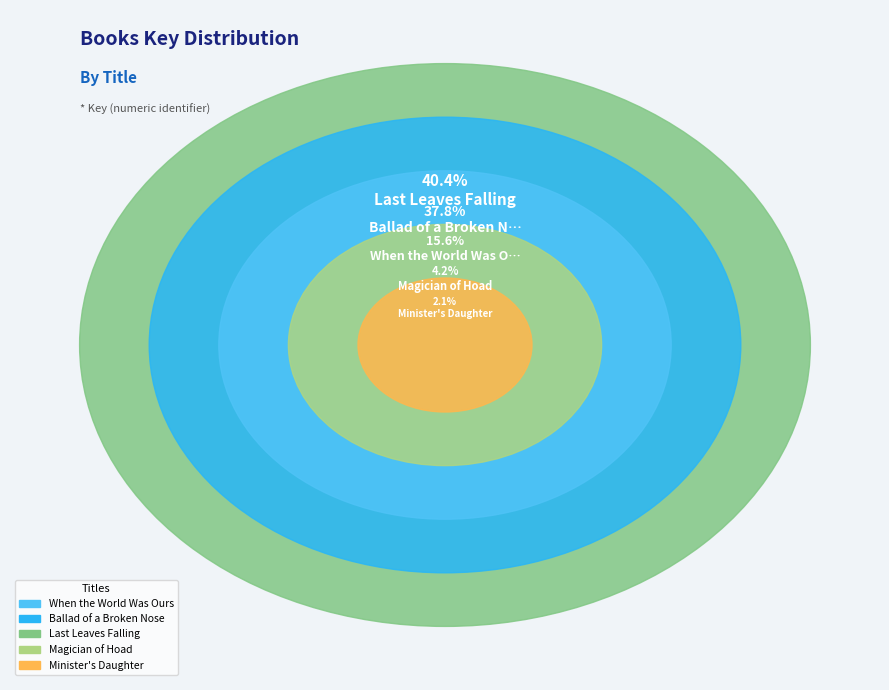

Combined, what portion of the pie is Minister's Daughter and Magician of Hoad?

6.3%